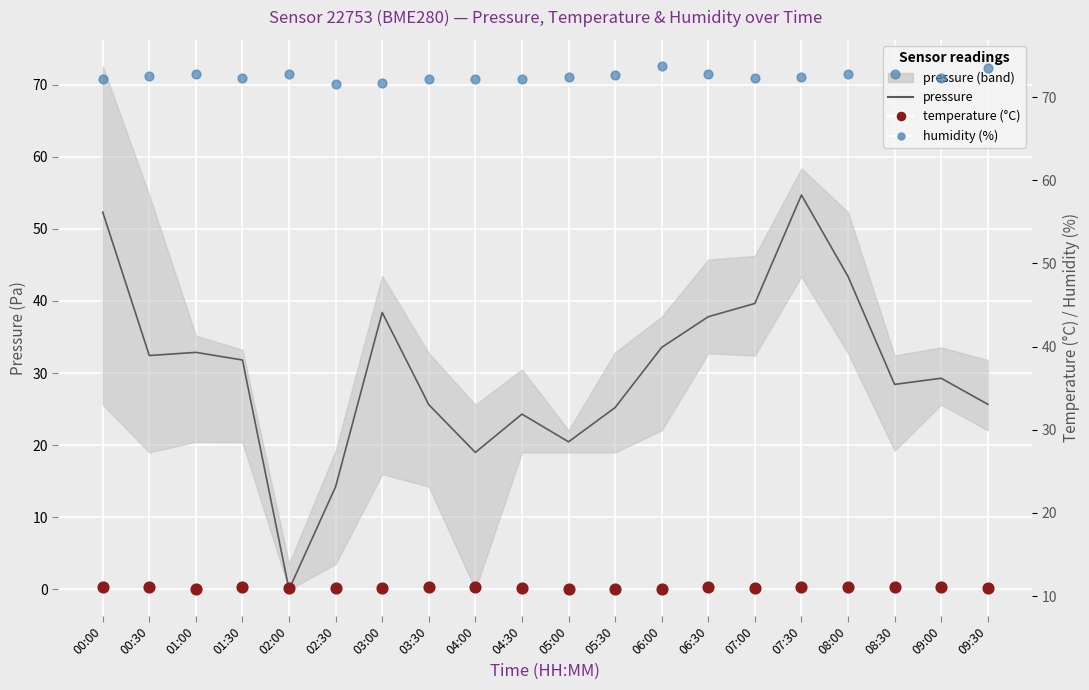

Which series reaches the maximum Y coordinate?

humidity (%)